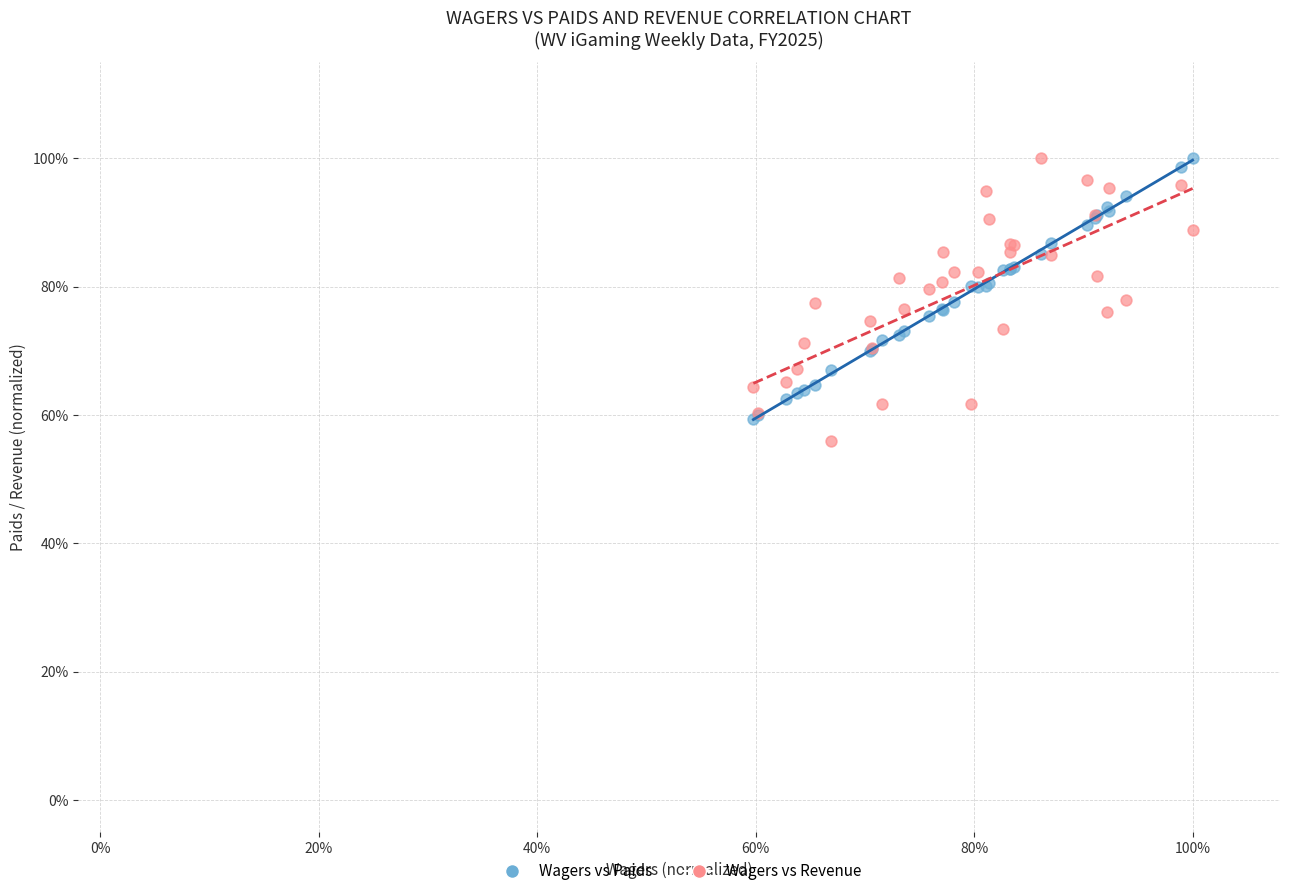

Which series reaches the minimum Y coordinate?

Wagers vs Revenue